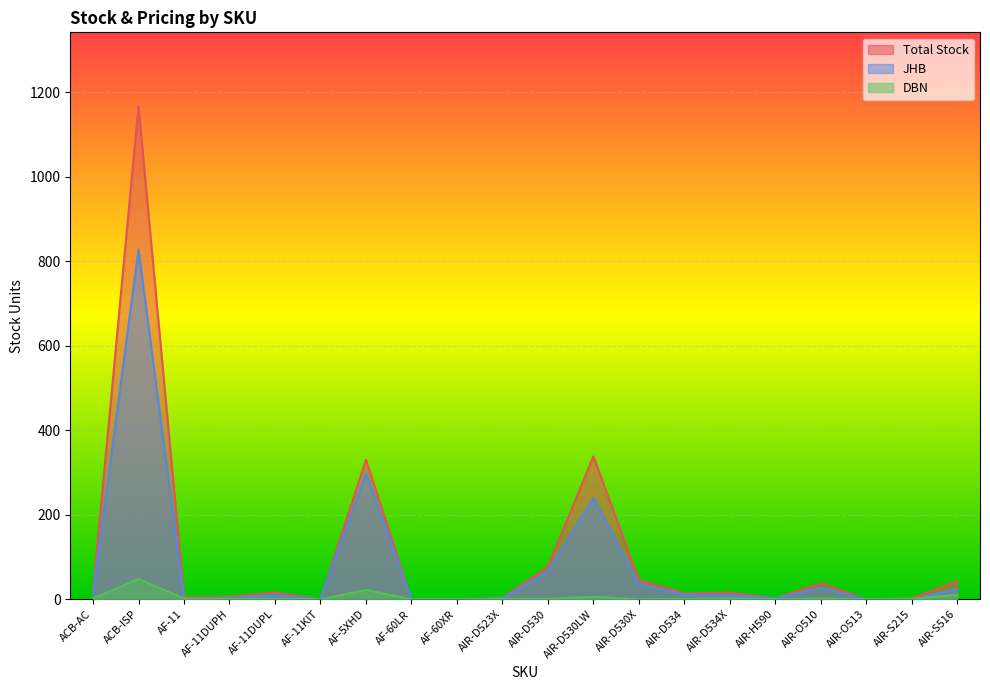

What position from the left is AF-11DUPH?

4